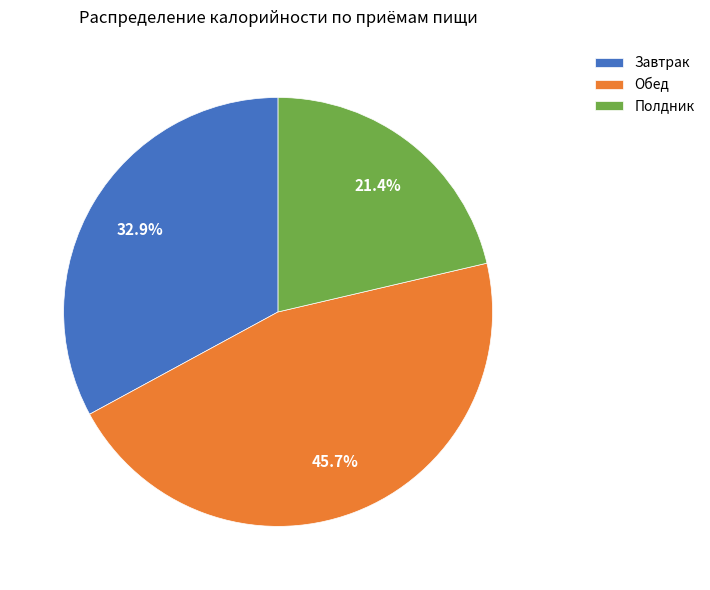

How much of the chart is everything except Полдник?

78.6%